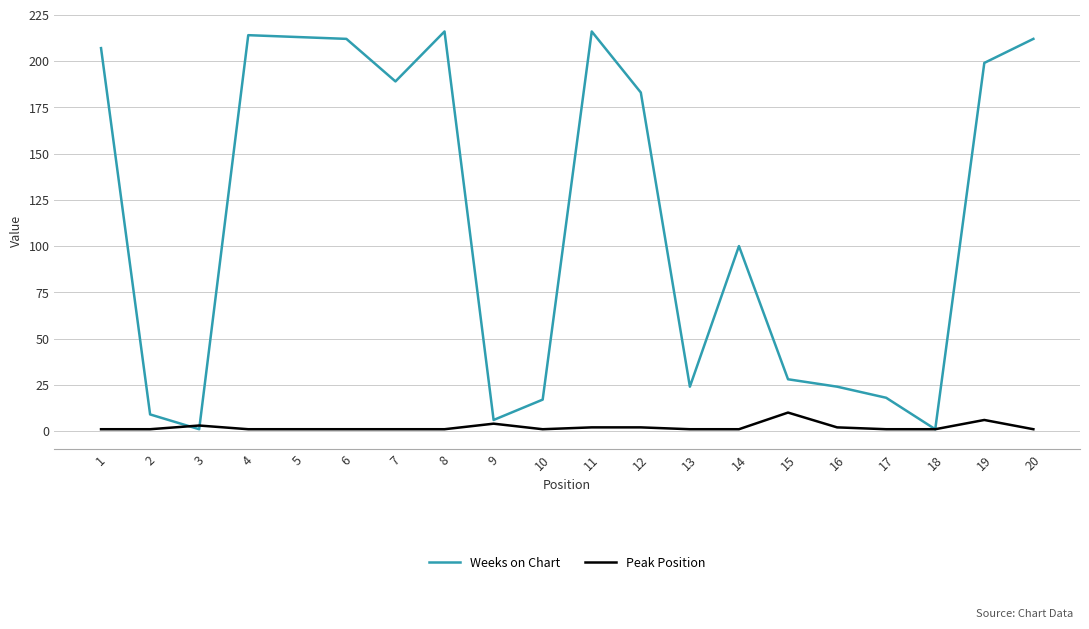

Reading left to right, extract all data points from this chart.

Weeks on Chart: 207	9	1	214	213	212	189	216	6	17	216	183	24	100	28	24	18	1	199	212
Peak Position: 1	1	3	1	1	1	1	1	4	1	2	2	1	1	10	2	1	1	6	1